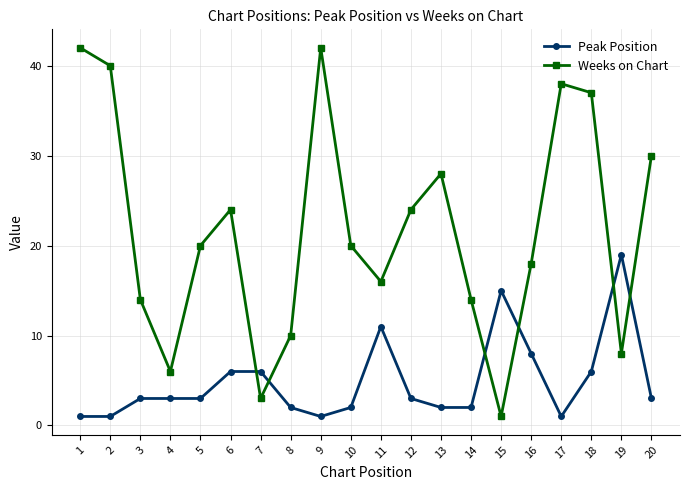

How many distinct data groups are displayed?

2